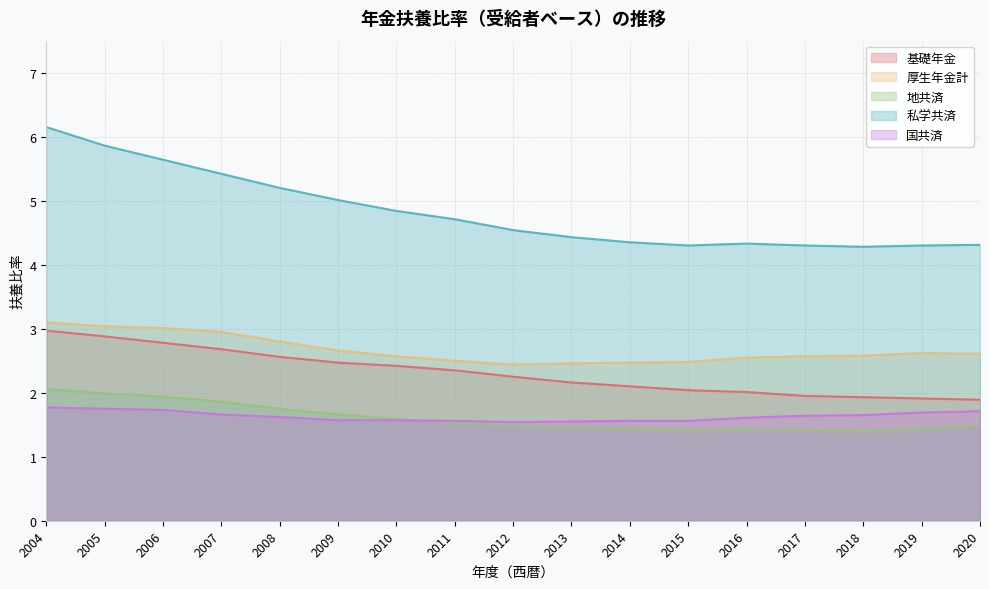

At which label is 地共済 closest to 1?

2018